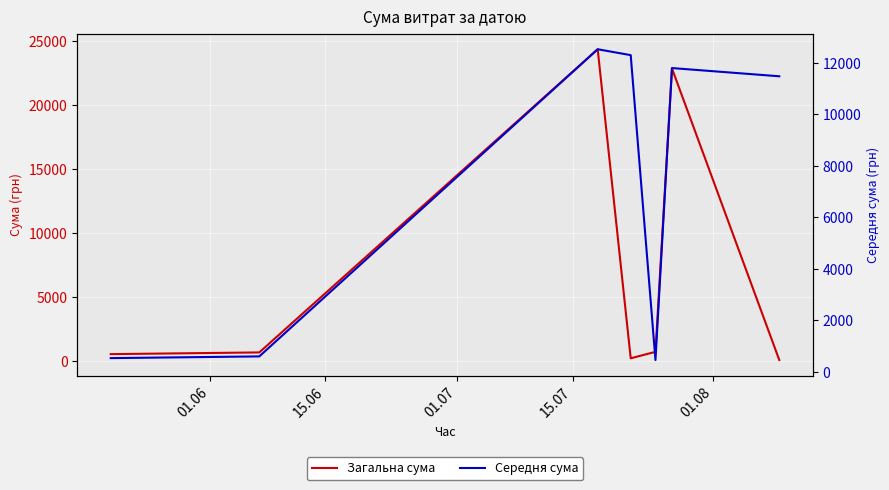

What are all the series names shown in the legend?

Загальна сума, Середня сума